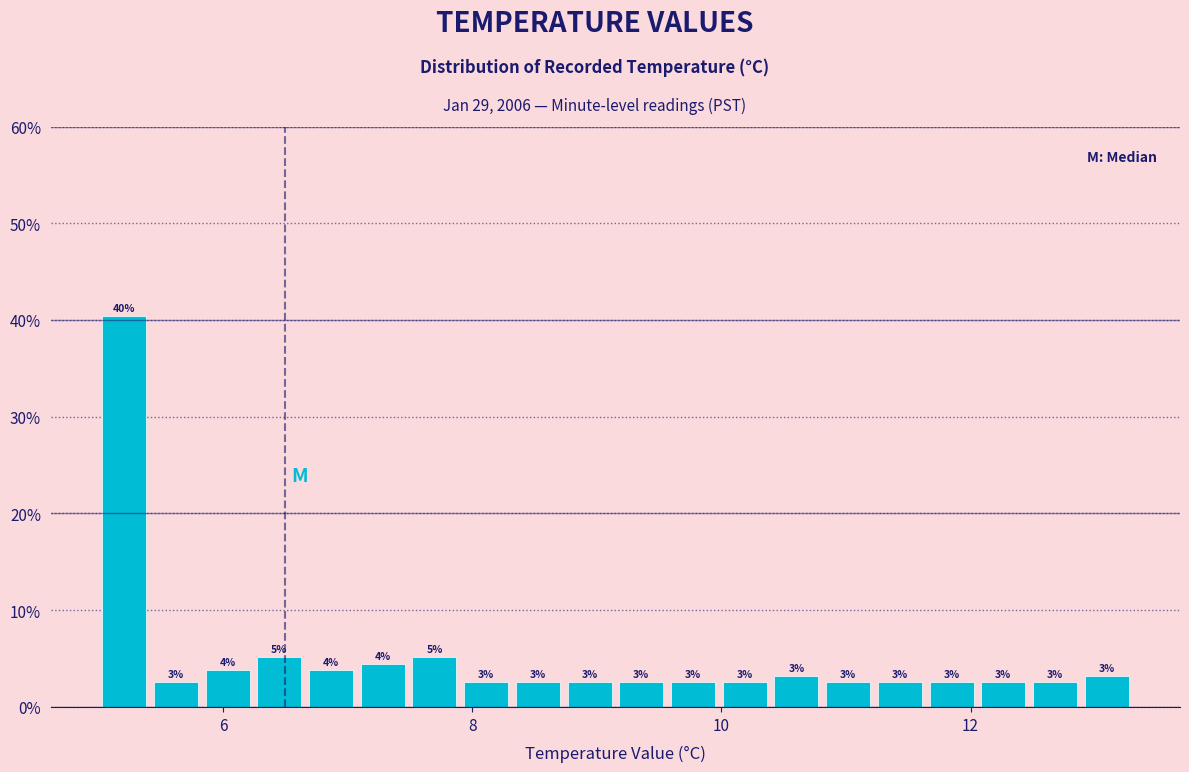

Around what value on the x-axis is the tallest bar? Give the approximate position of its centre, as read against the axis.

5.2